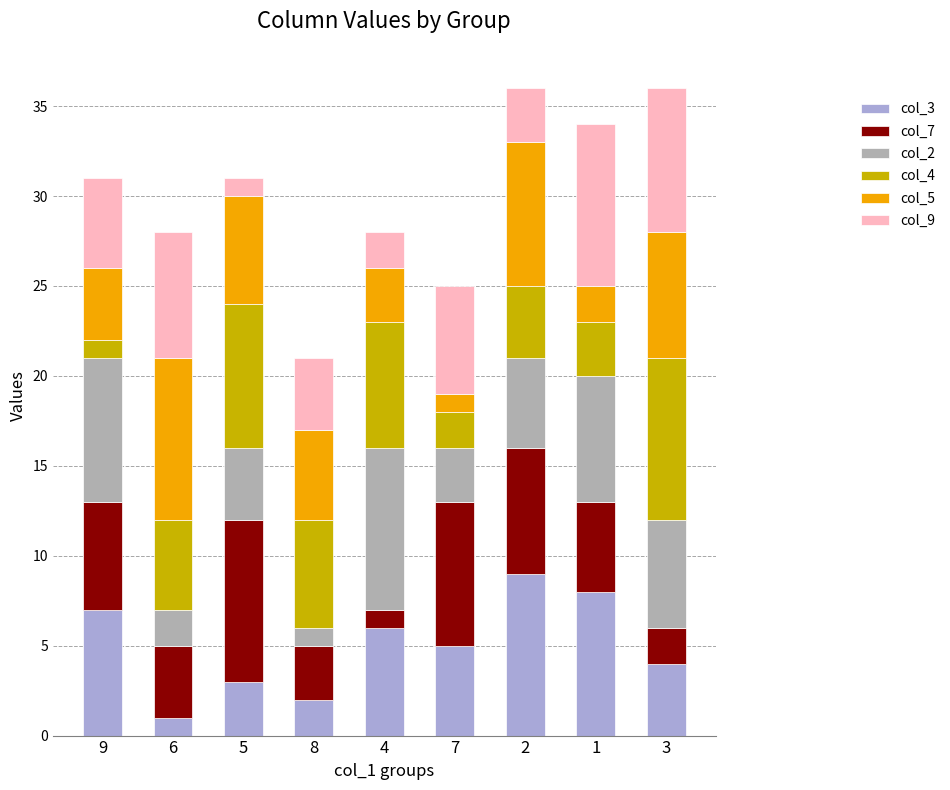

True or false: col_3 has a value of 9 at 4.

False